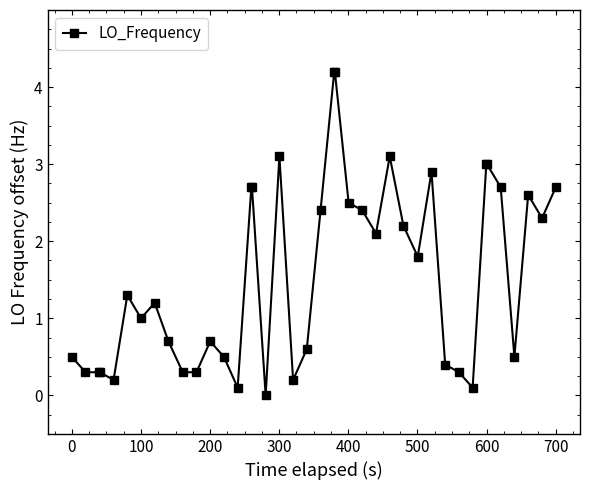

True or false: there are more than 0 points higher than both neighbors.

True